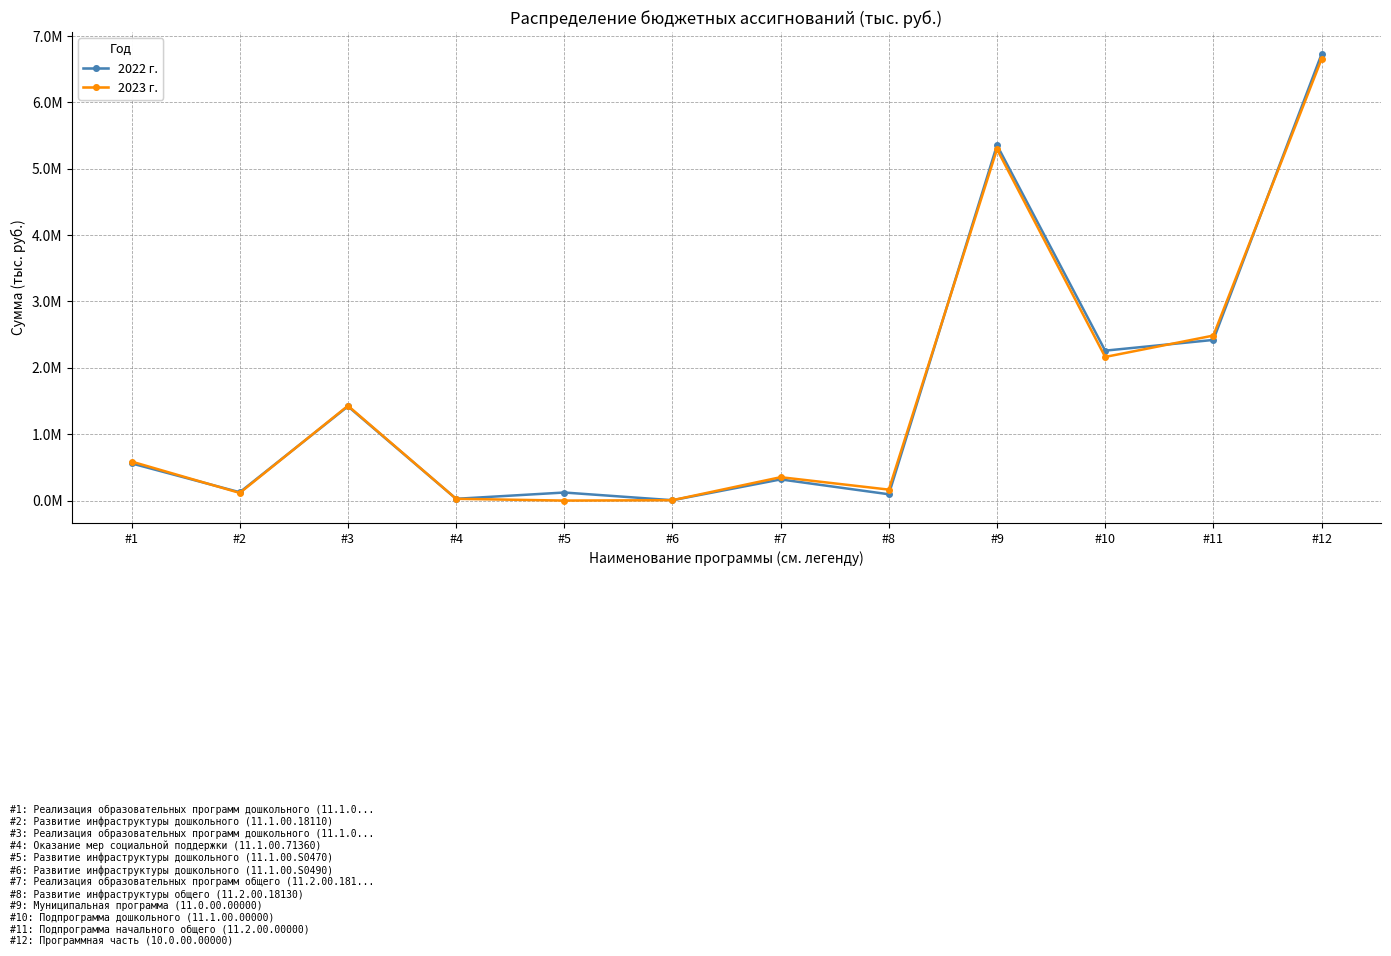

Which has a higher value, #12 or #3?

#12